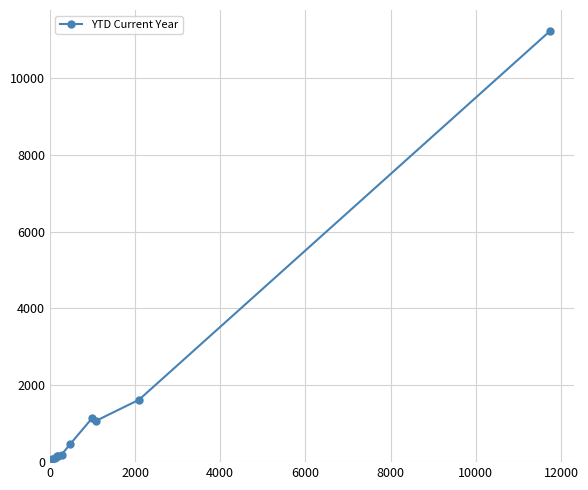

What is the greatest value displayed?

11210